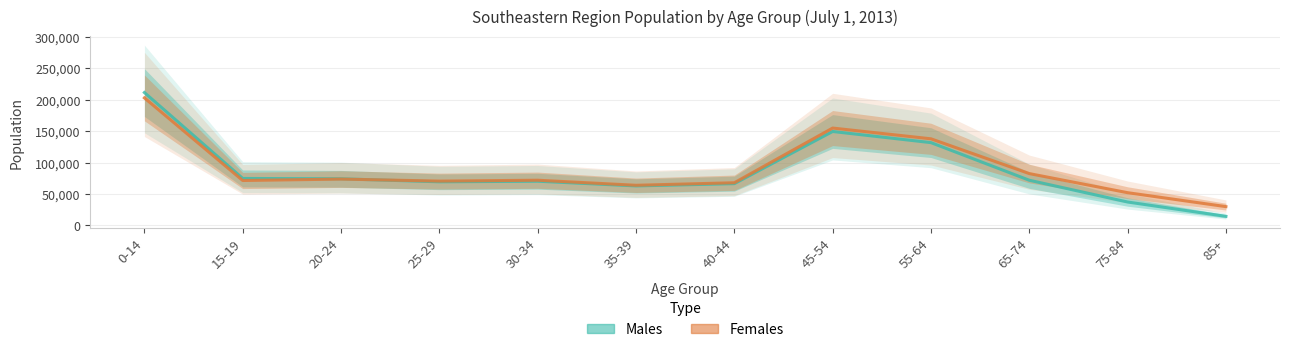

Where do Males and Females first cross each other?

20-24 and 25-29